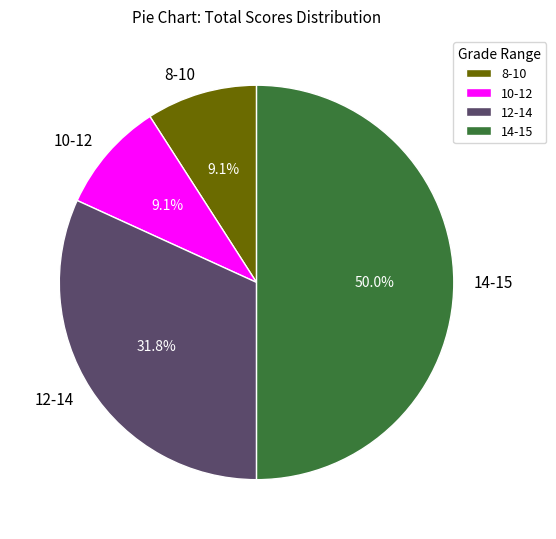

To the nearest percent, what is the difference between the largest and smallest slice percentages?

41%